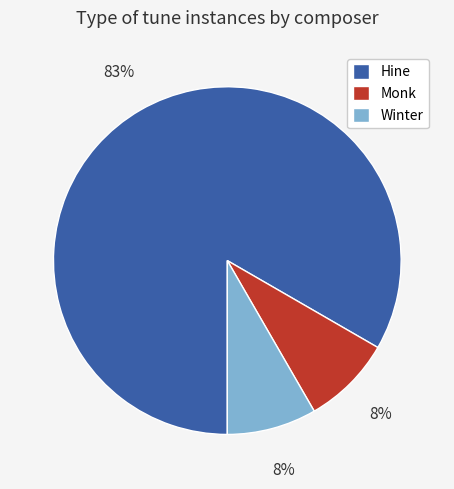

What percentage is the Monk slice, to the nearest percent?

8%